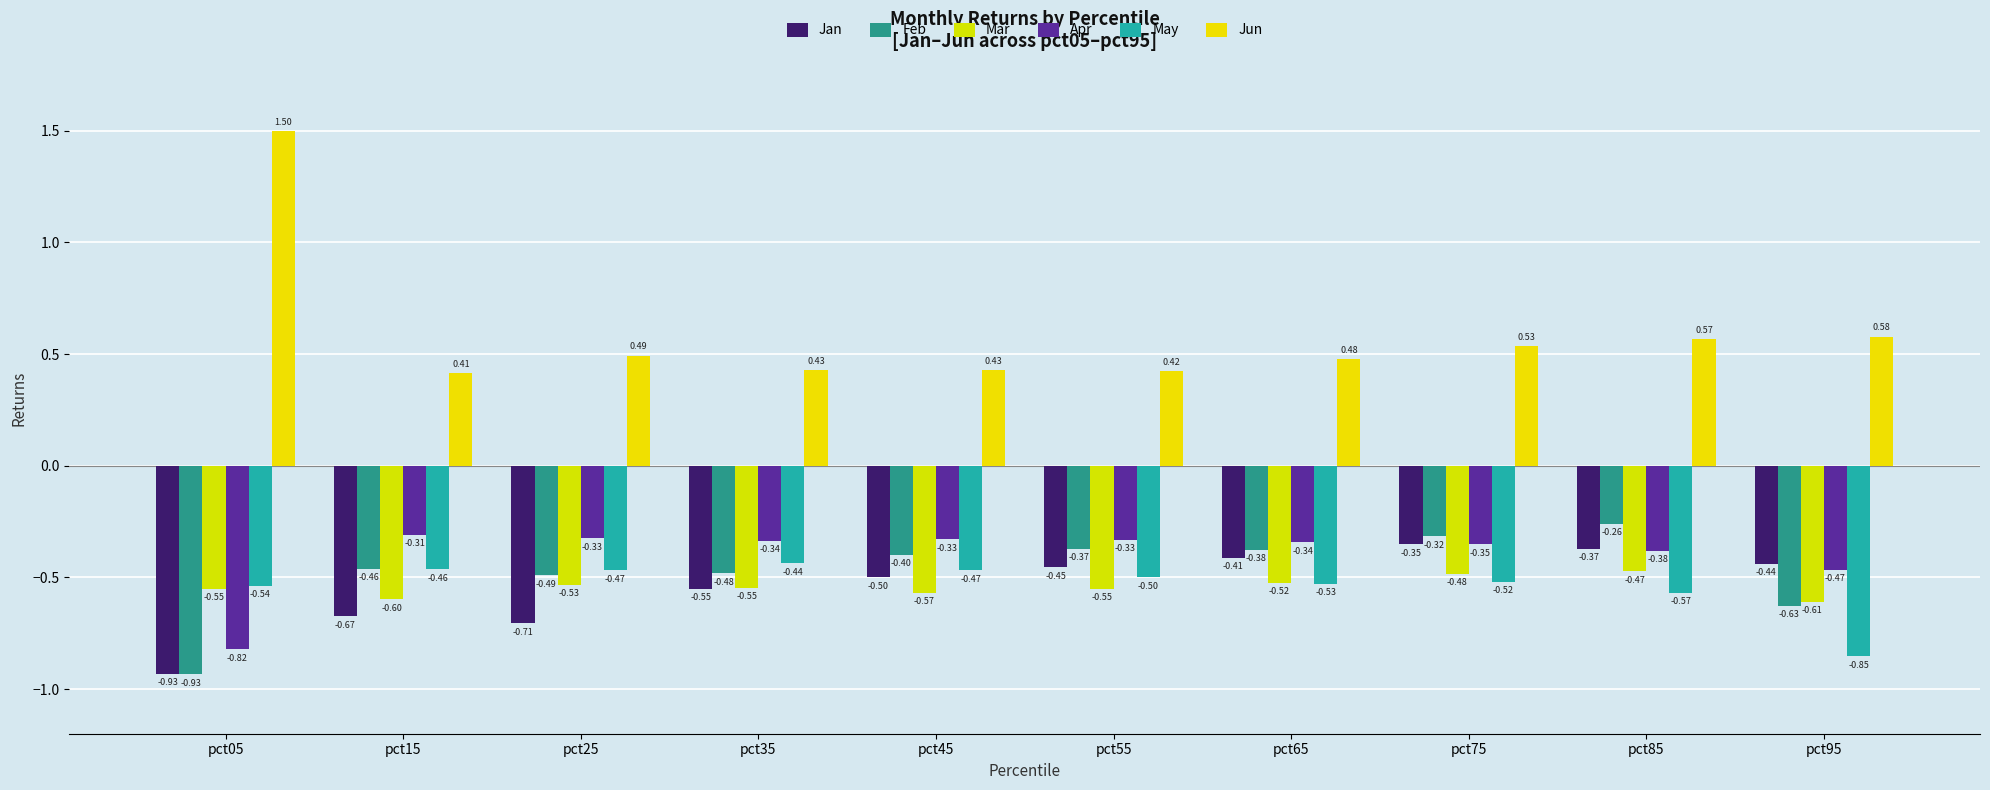

At which label is May closest to 0?

pct35